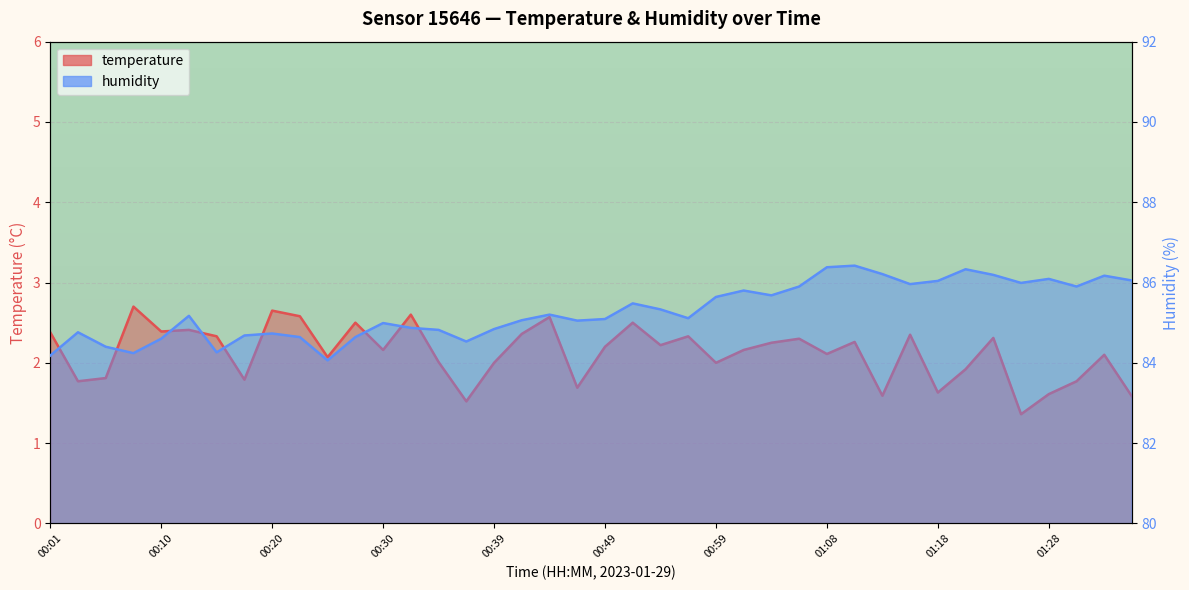

What is the minimum value shown in the chart?

1.4